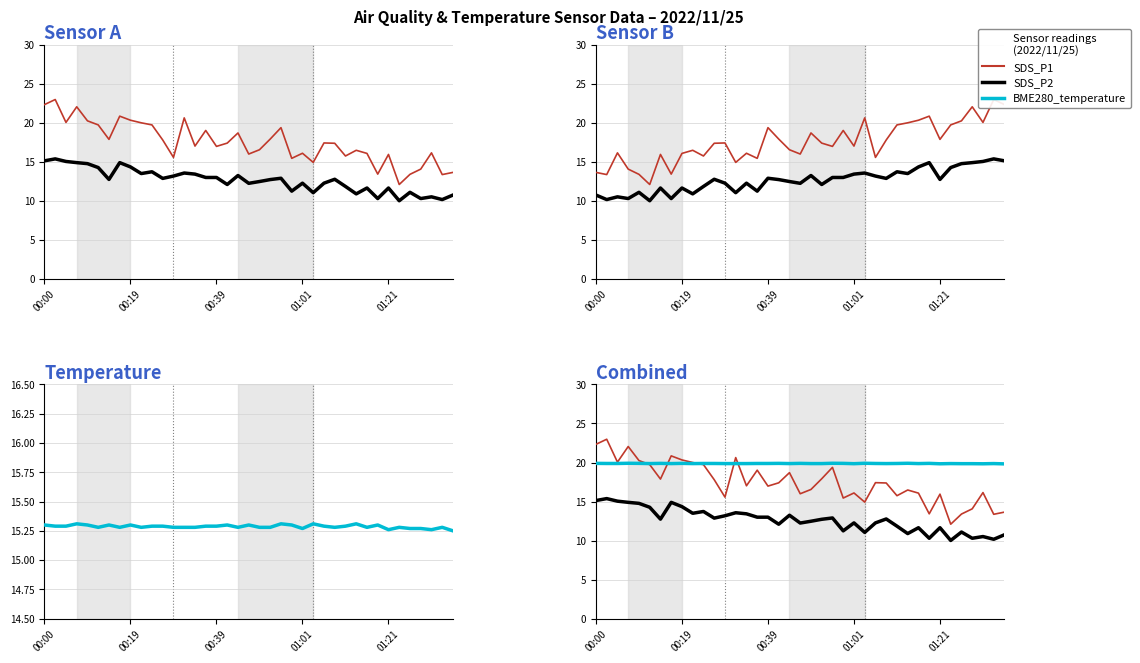

How many distinct data groups are displayed?

3